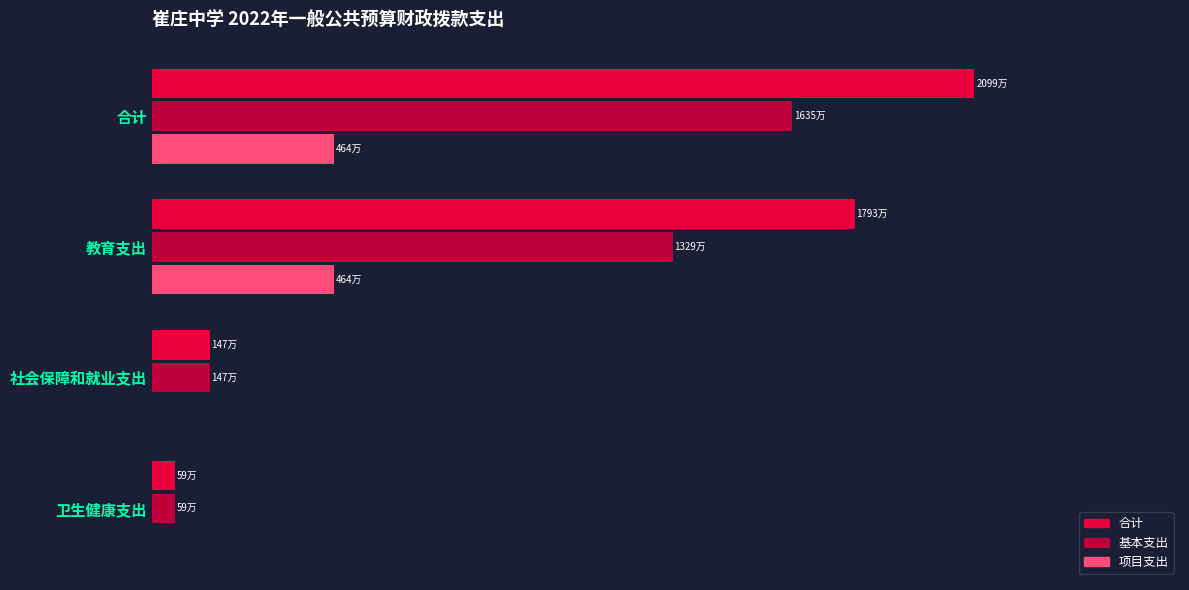

Which series has the largest range (max minus min)?

合计